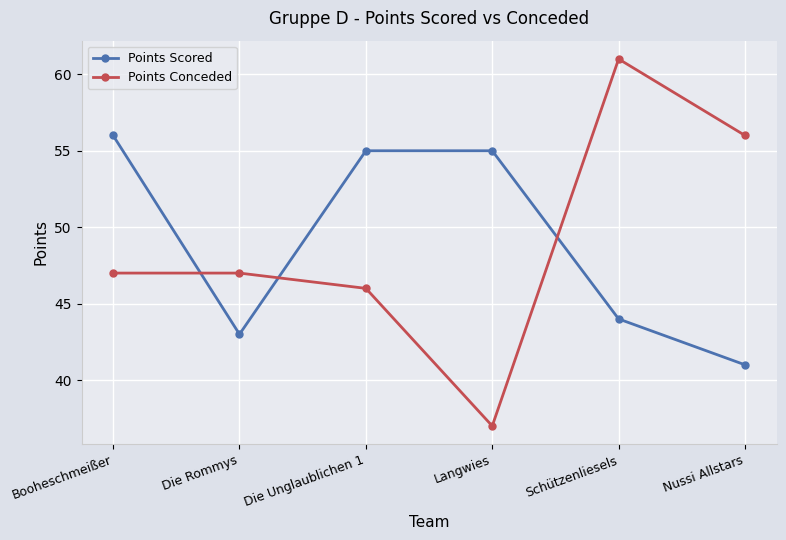

Count the number of categories in the chart.

6